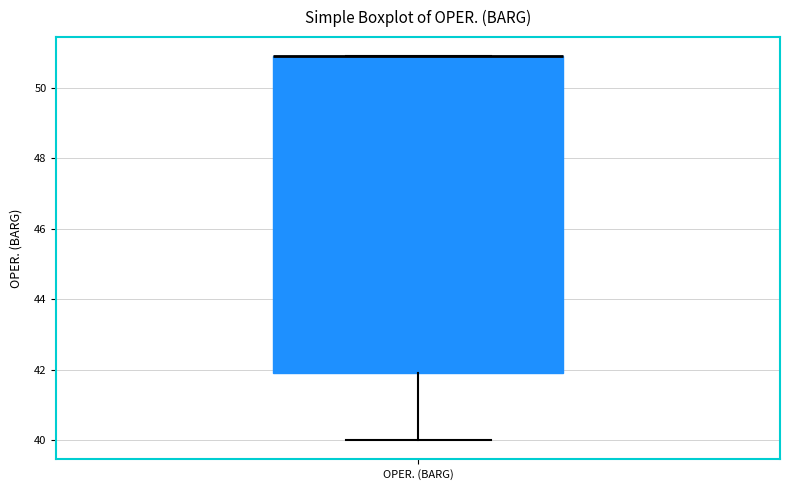

Transcribe this box plot: give where the median line is, the range the box spans, and where the two whiskers end, as read against the y-axis. The values are not printed on the chart, so give them approximately, as read against the axis.

median 51 (drawn on the box's upper edge), box 42 to 51, whiskers 40 to 51